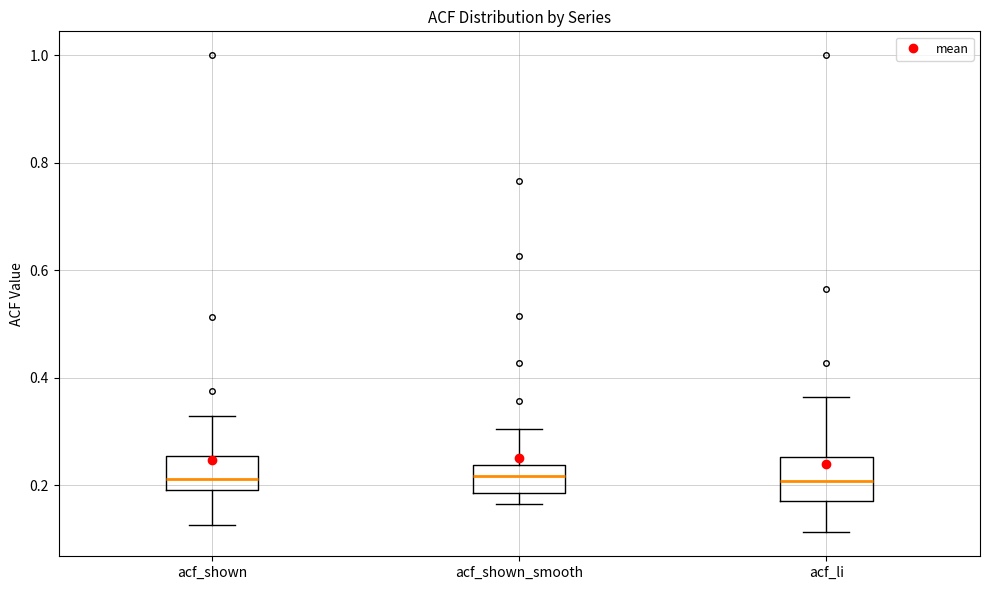

Reading left to right, transcribe this box plot: for each box, give where its median line is, the range the box spans, and where its two whiskers end, as read against the y-axis. The values are not printed on the chart, so give them approximately, as read against the axis.

acf_shown: median 0.22, box 0.20 to 0.26, whiskers 0.12 to 0.32
acf_shown_smooth: median 0.22, box 0.18 to 0.24, whiskers 0.16 to 0.30
acf_li: median 0.20, box 0.18 to 0.26, whiskers 0.12 to 0.36